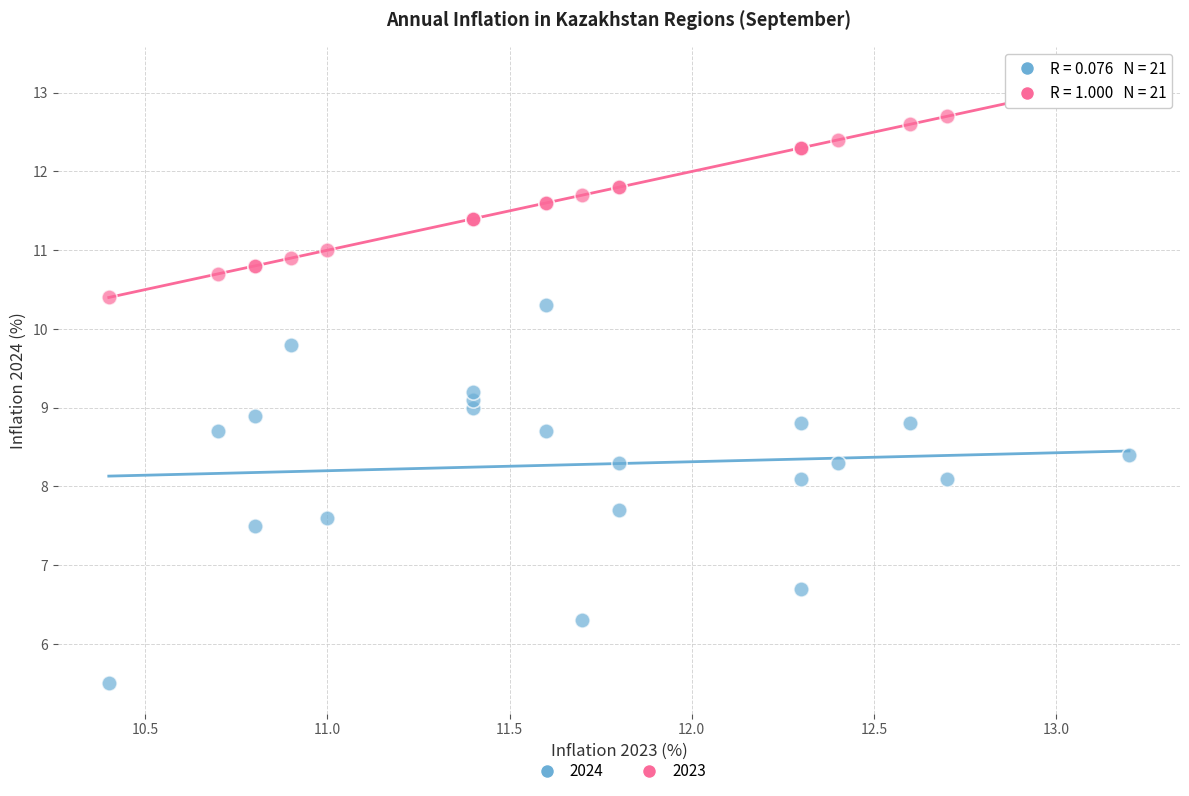

In the 2024 series, what Y value is closest to 7?

6.7